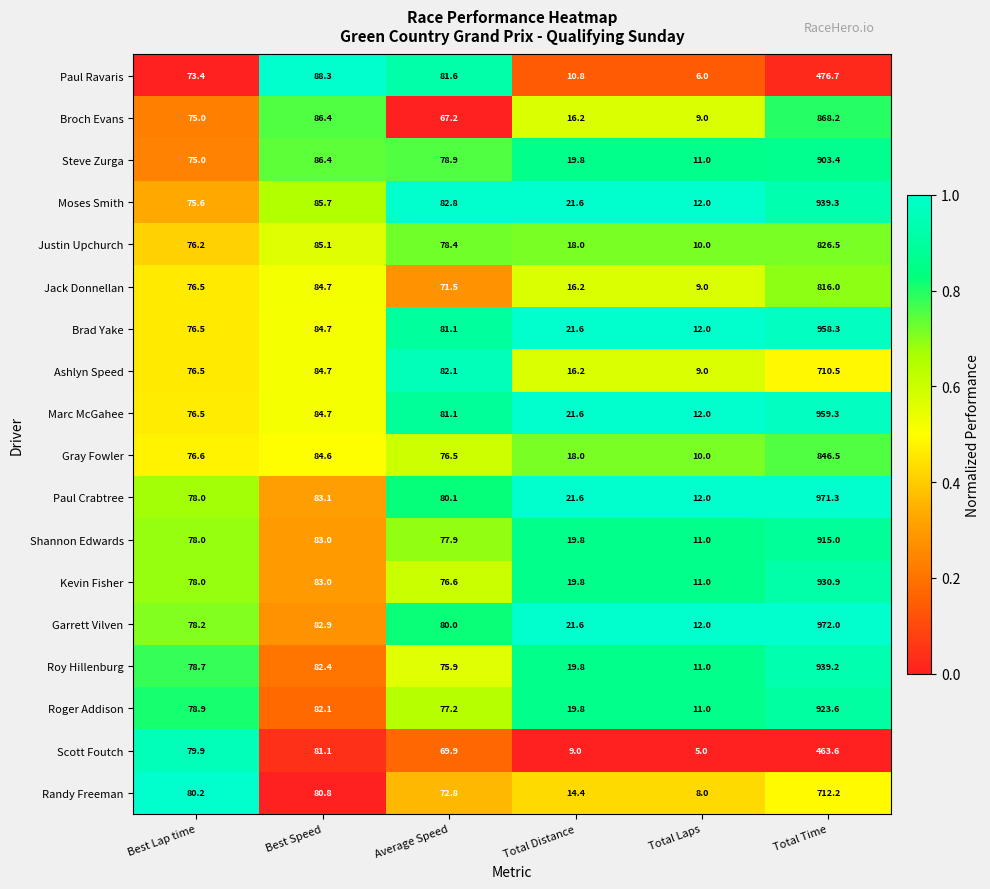

What is the maximum value shown in the chart?

972.0